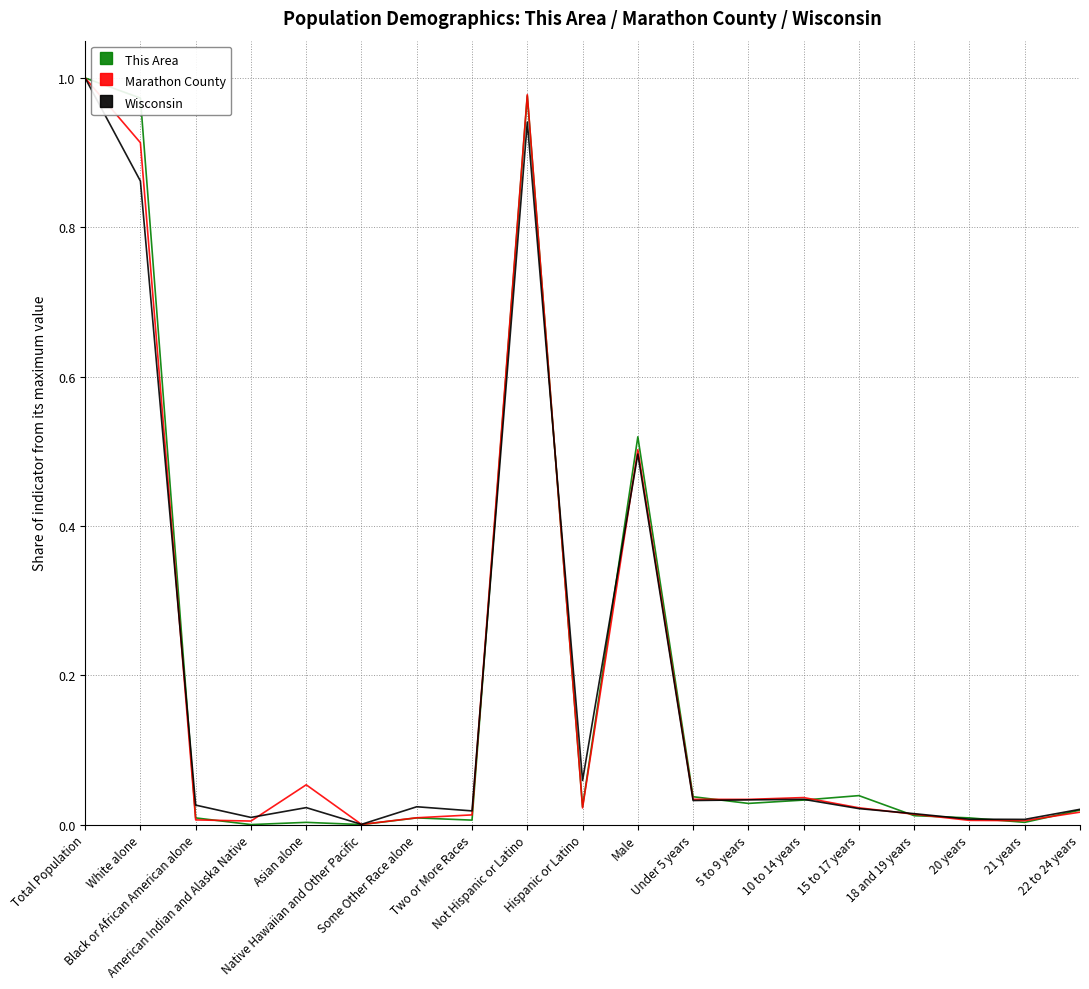

Which category has the lowest value in the Marathon County series?

Native Hawaiian and Other Pacific